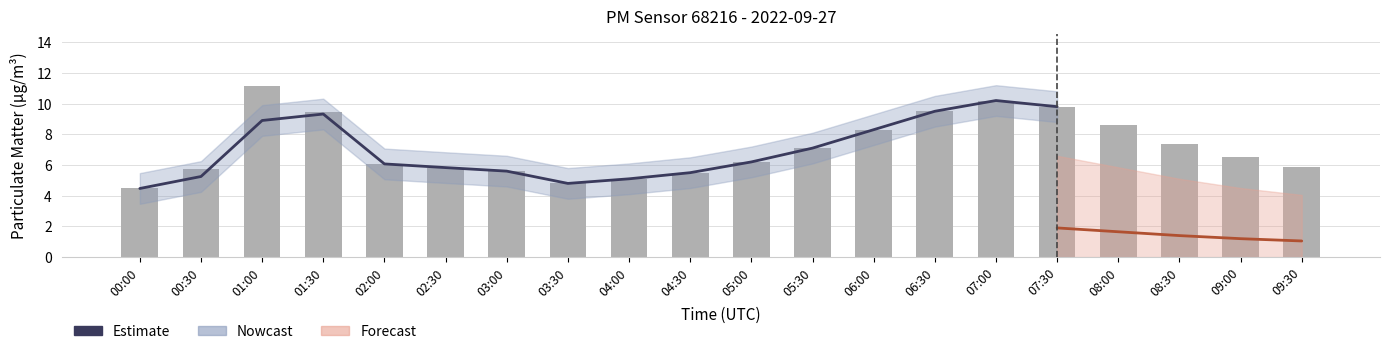

What is the sum of all values?

143.2